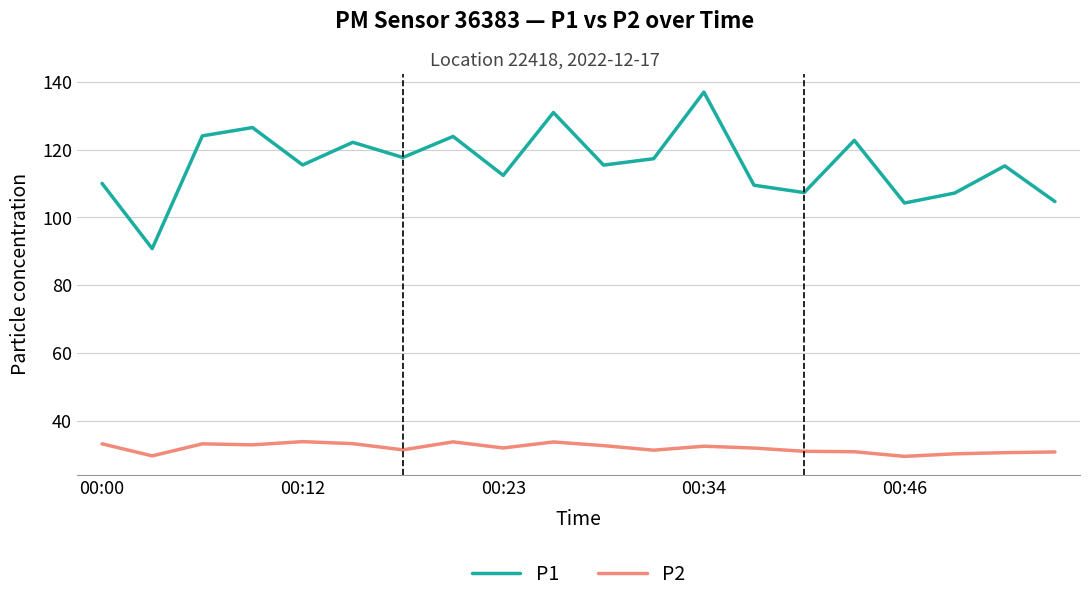

True or false: P1 and P2 intersect in this chart.

False